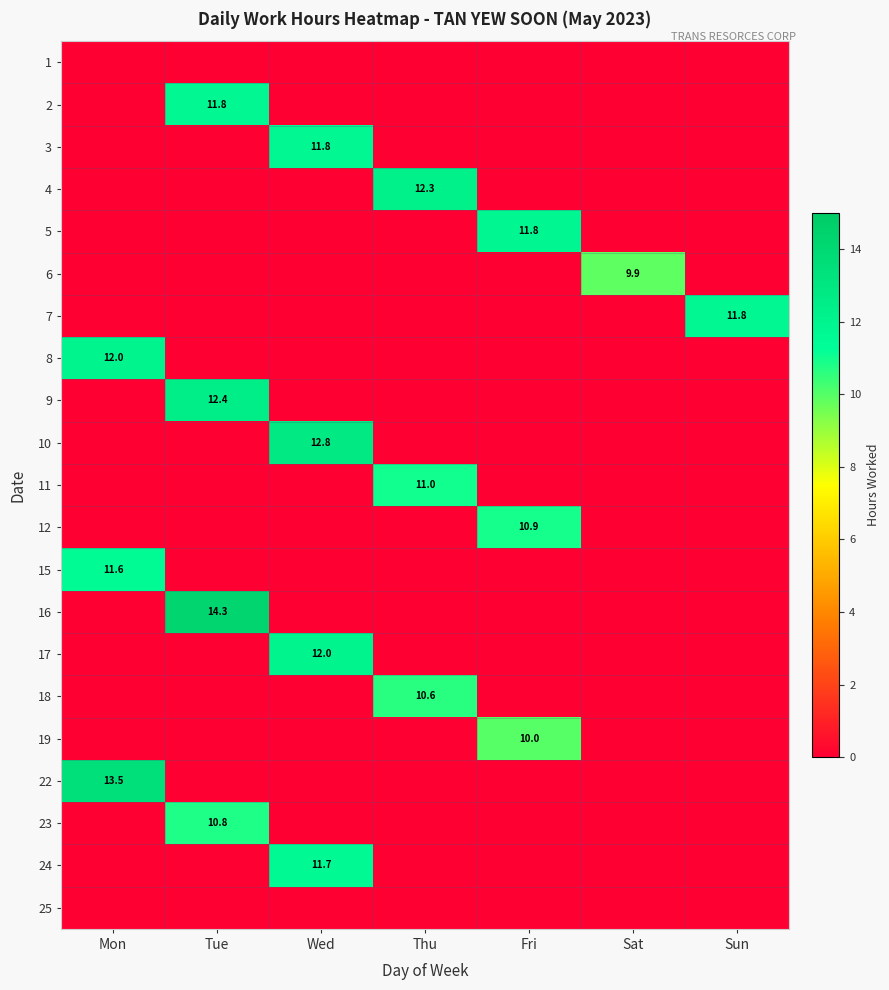

The value of 8 at Mon is 15.8. True or false?

False